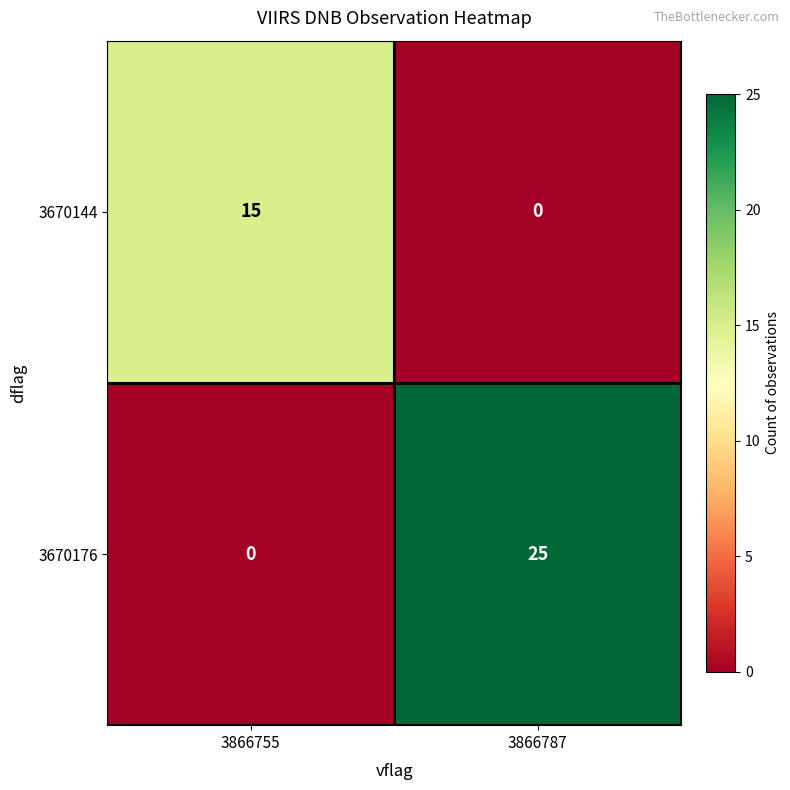

True or false: 3670176 has a value of 10 at 3866755.

False